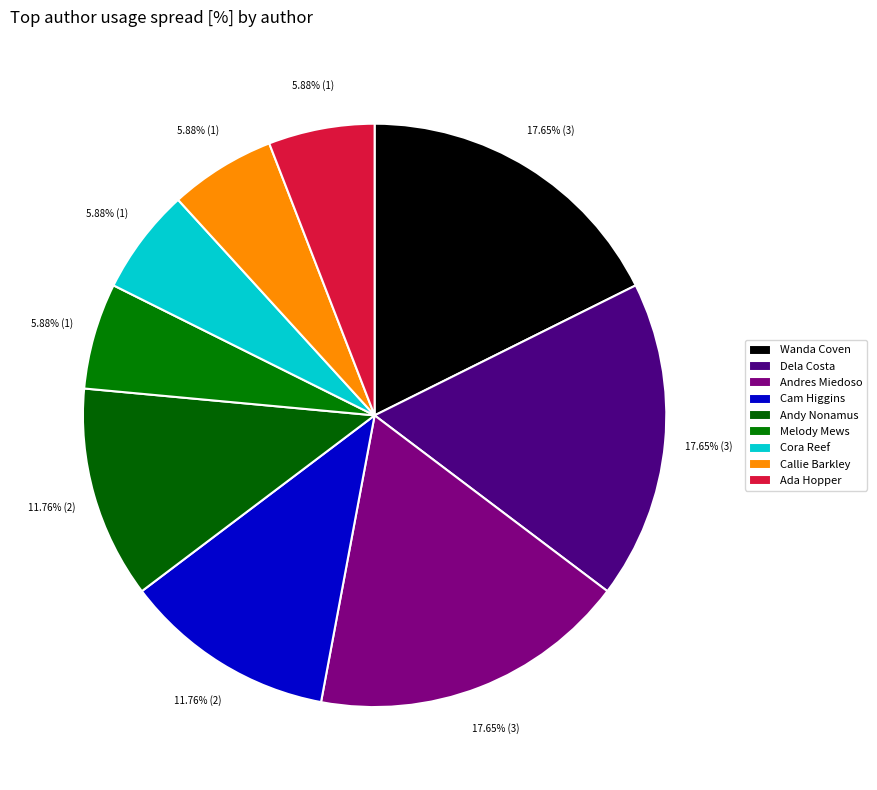

Is there a majority slice in this chart?

No